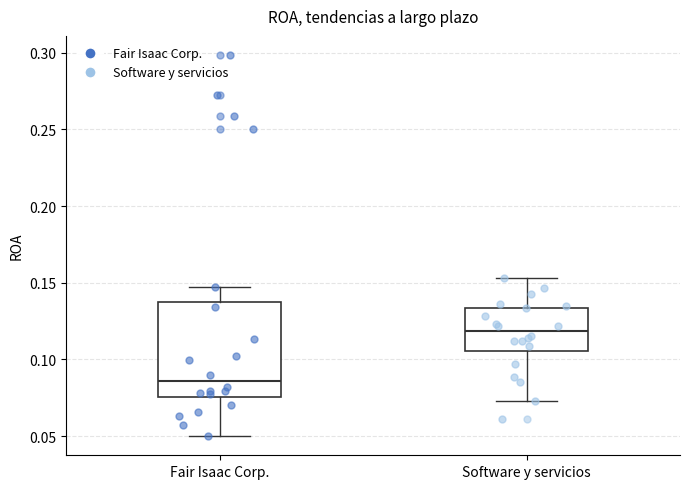

Where is the upper edge of the box for Fair Isaac Corp. on the y-axis? The values are not printed on the chart, so give them approximately, as read against the axis.

0.135